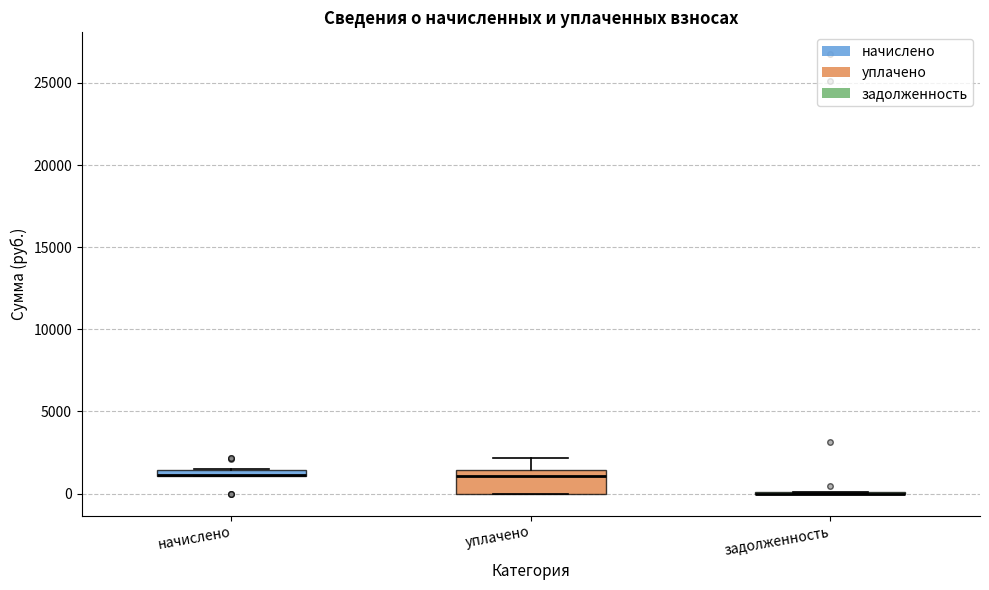

Which box is the tallest, from its lower edge to its upper edge?

уплачено